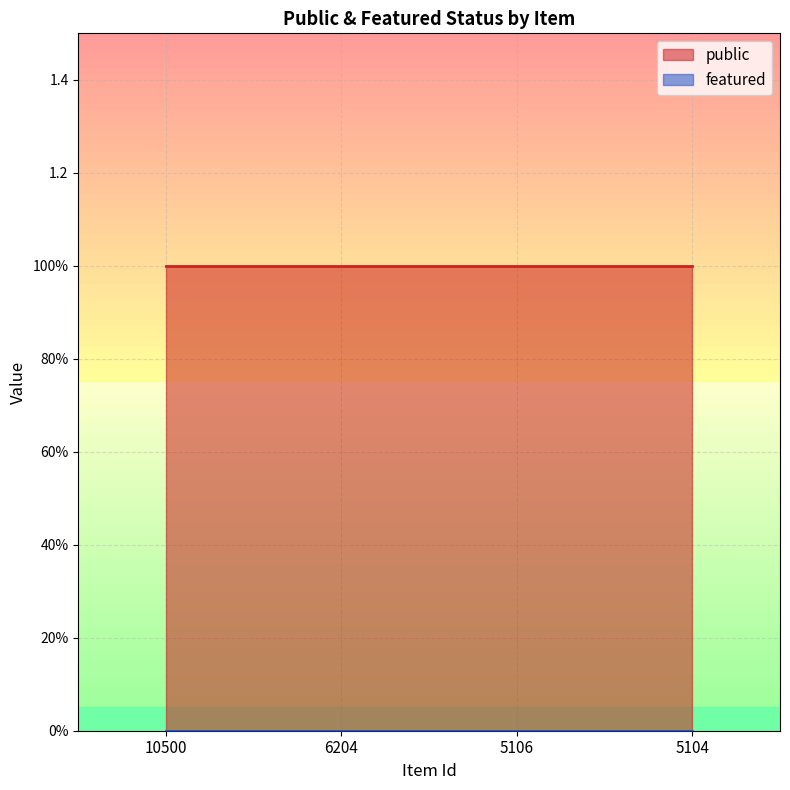

How many data points does each series have?

4